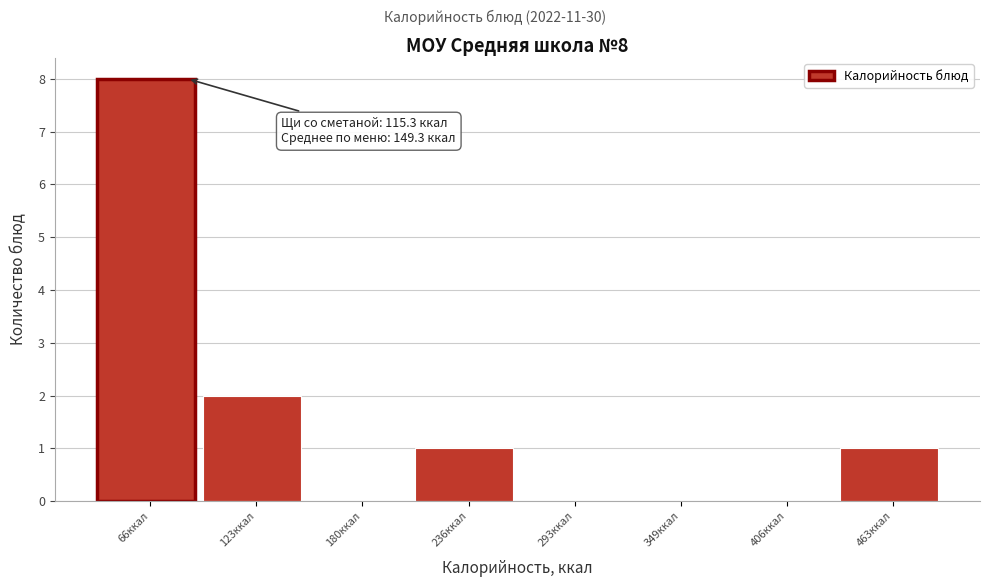

Reading left to right, extract all data points from this chart.

66ккал=8	123ккал=2	180ккал=0	236ккал=1	293ккал=0	349ккал=0	406ккал=0	463ккал=1